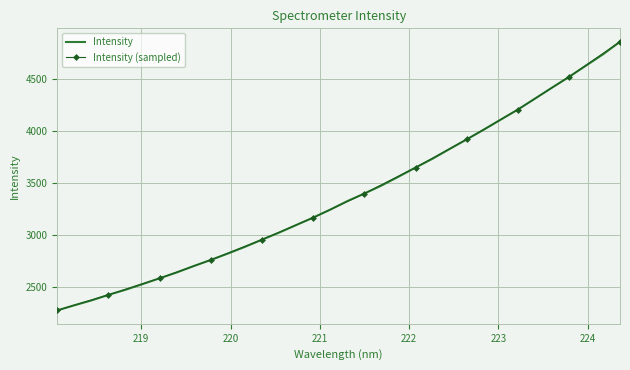

How many data points are above 3327?

17